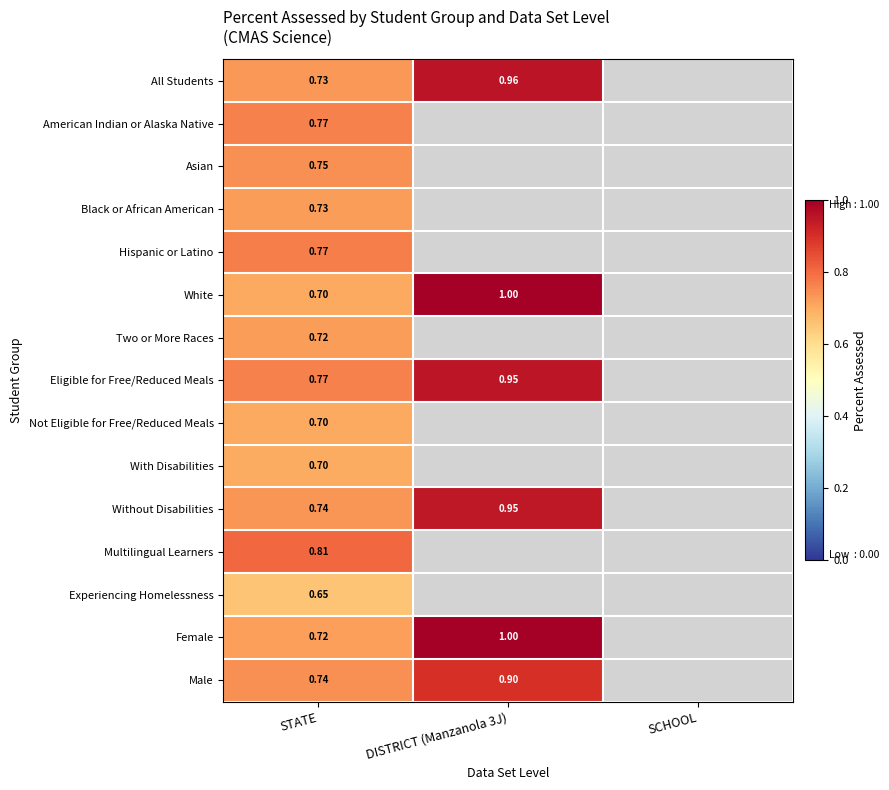

Is the value of Not Eligible for Free/Reduced Meals at STATE greater than the value of Male at DISTRICT (Manzanola 3J)?

No